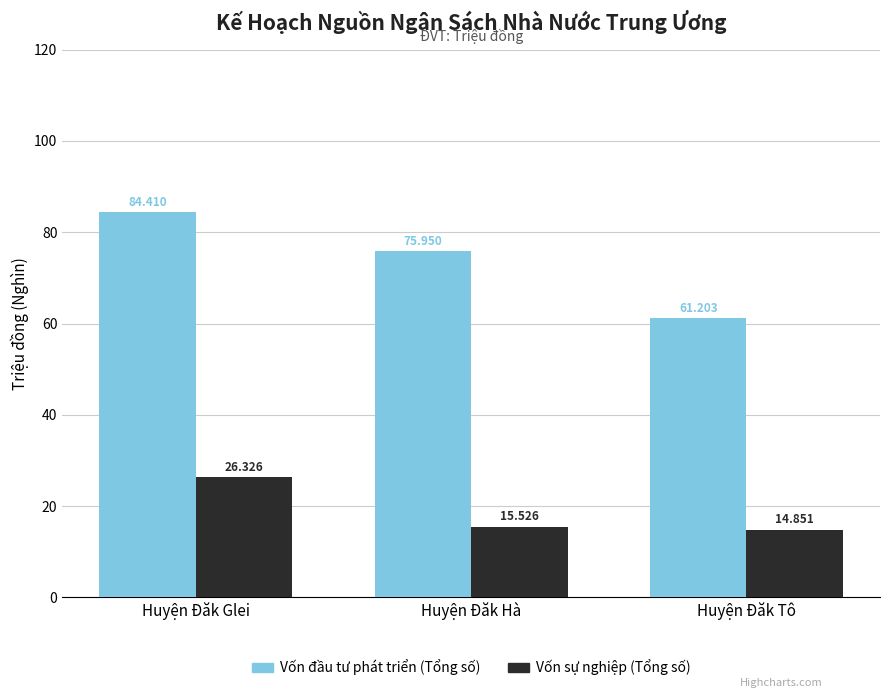

Reading right to left, list all the values displayed in this chart.

Vốn đầu tư phát triển (Tổng số): 61203.2	75949.9	84409.5
Vốn sự nghiệp (Tổng số): 14850.5	15525.5	26325.9